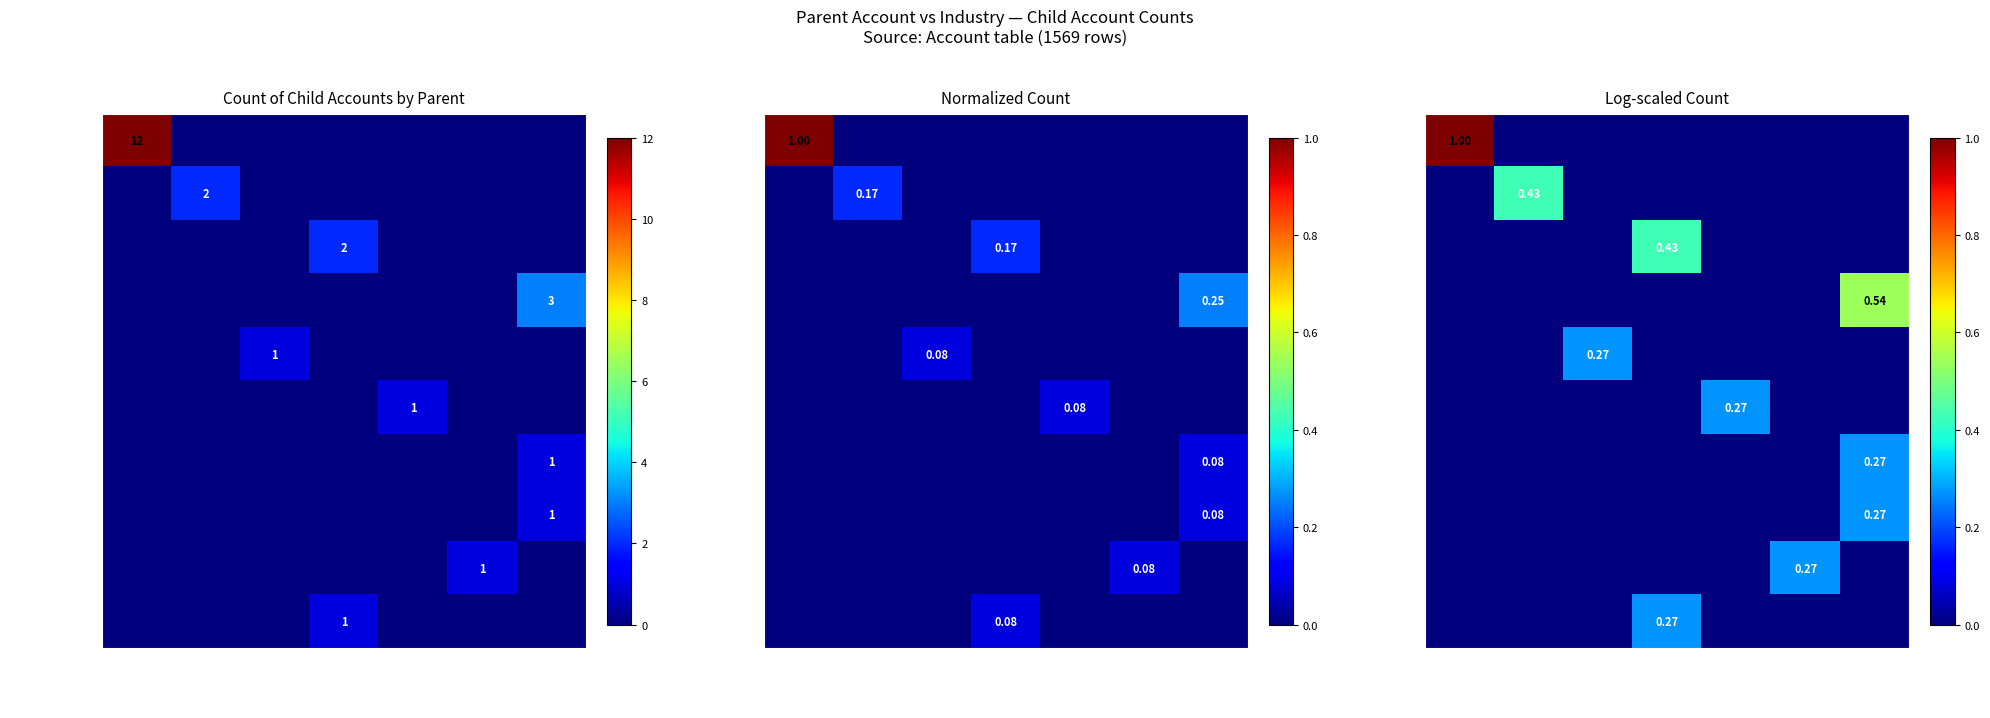

How many values in L.H. Dottie are above zero?

1